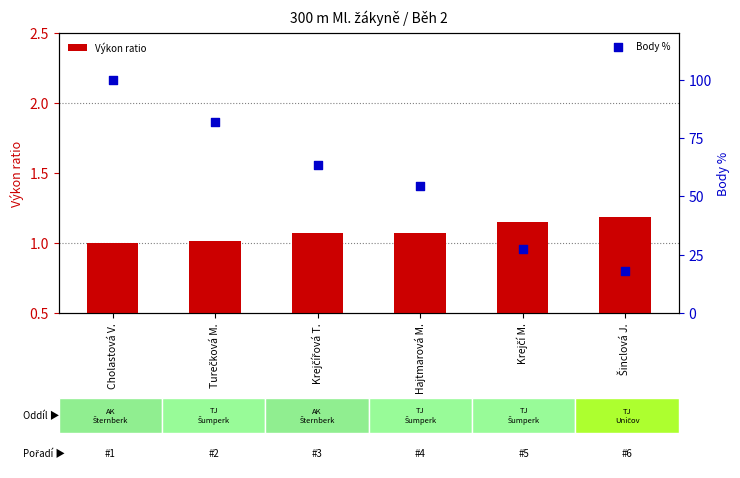

At which category is the sum across all series the highest?

Cholastová V.